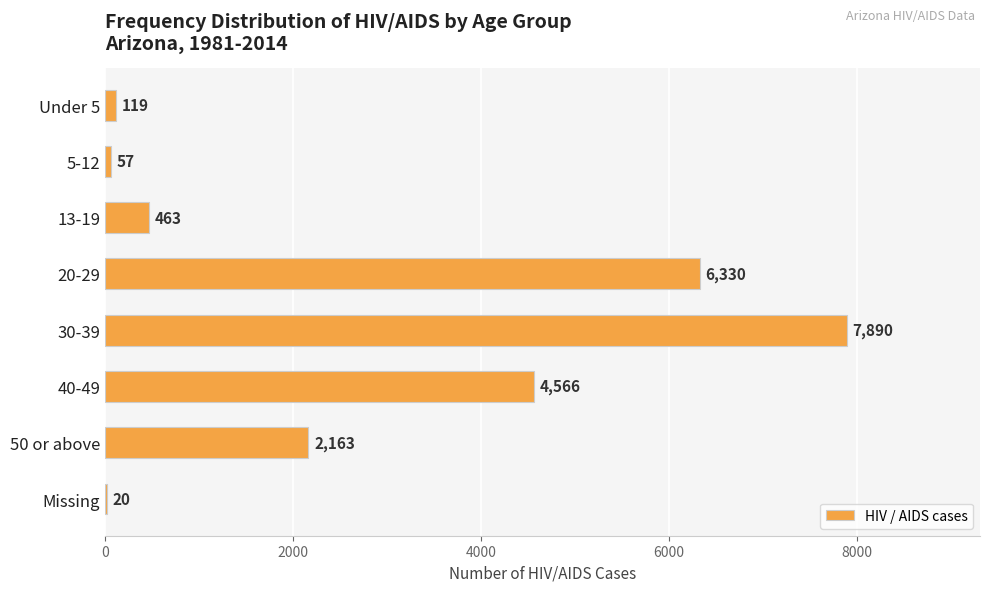

Is it true that the value at 20-29 is 6330?

True